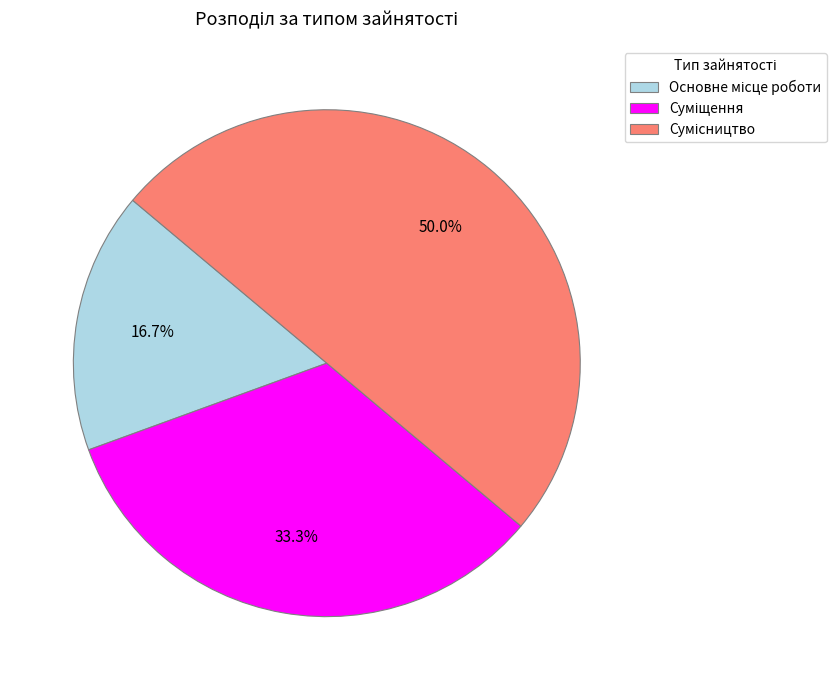

How many segments does this pie chart have?

3